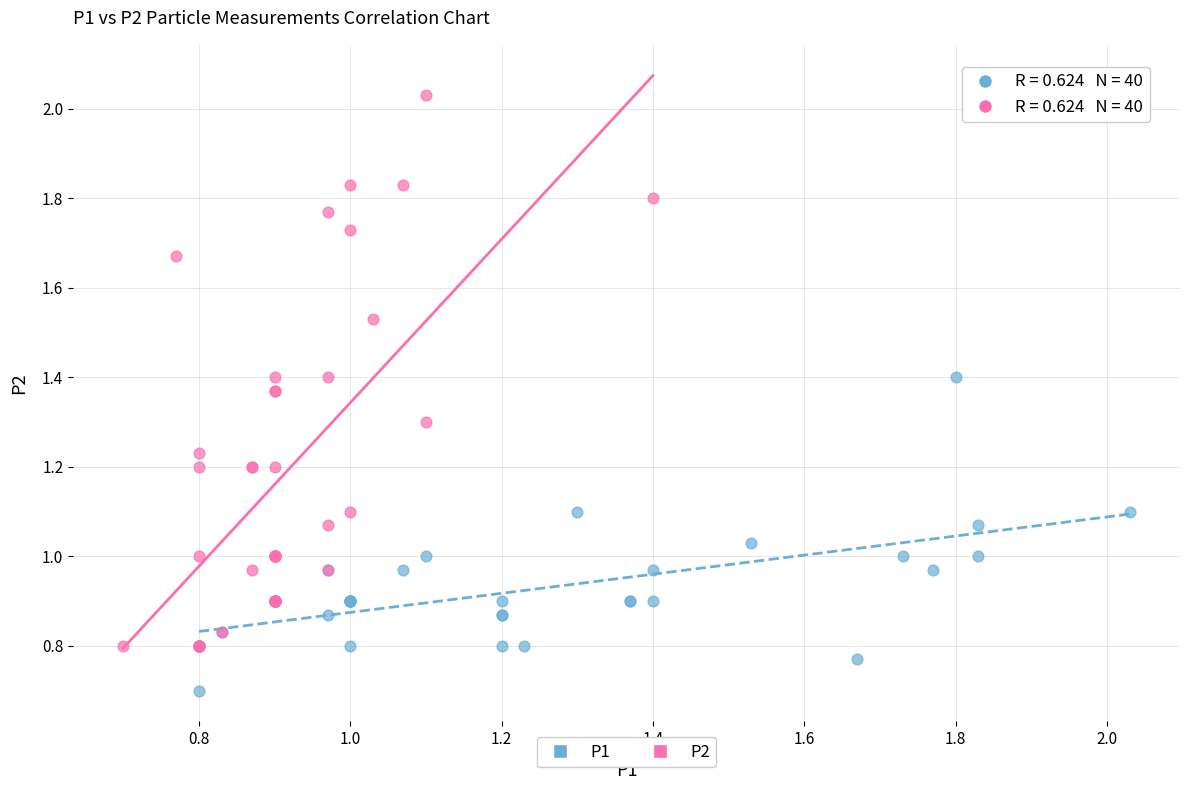

Which series has the widest spread of Y values?

P2